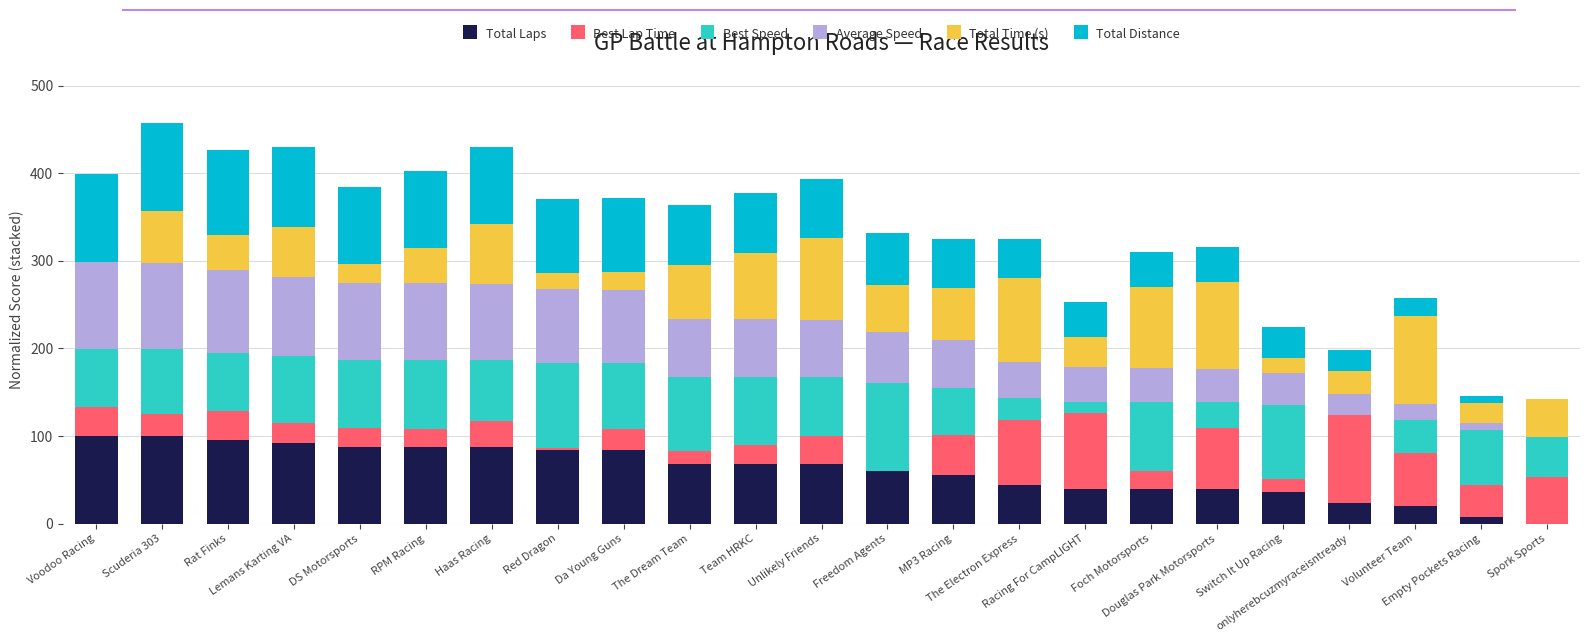

What is the average value of the Total Laps series?

60.5